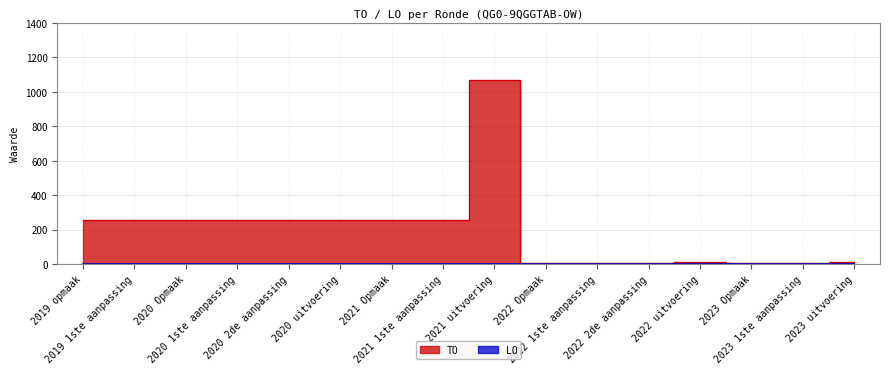

The chart shows a value of 10 at 2023 uitvoering. True or false?

True